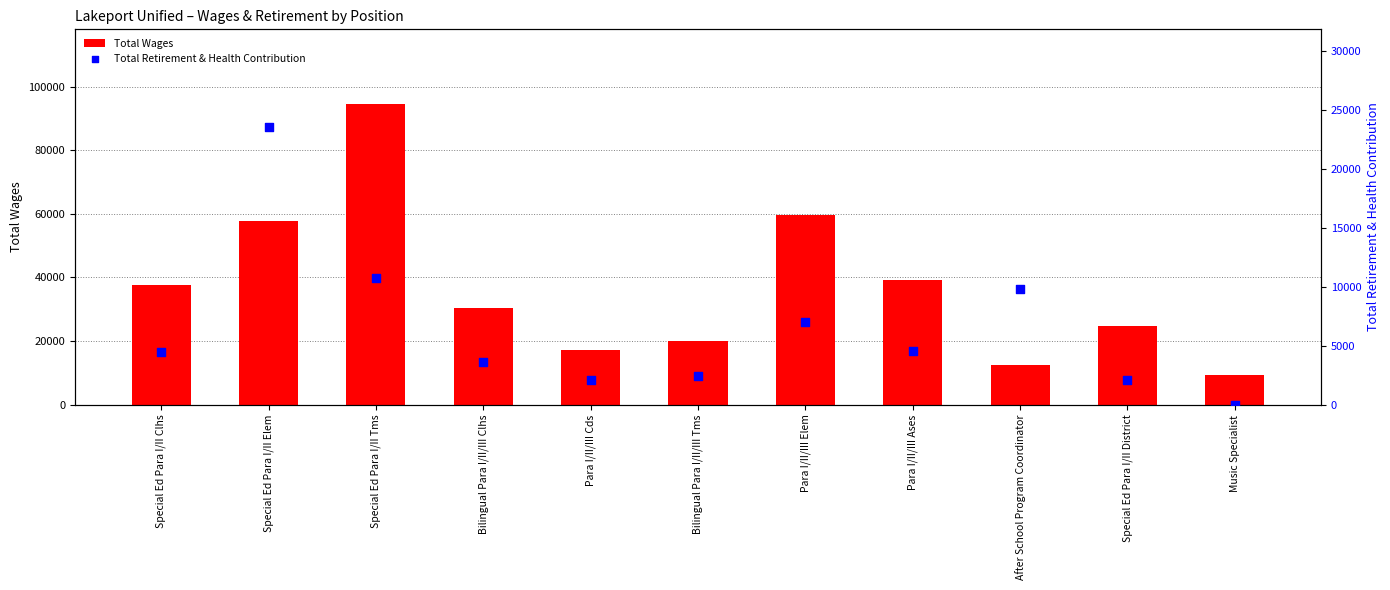

Which series has the widest spread of Y values?

Total Wages